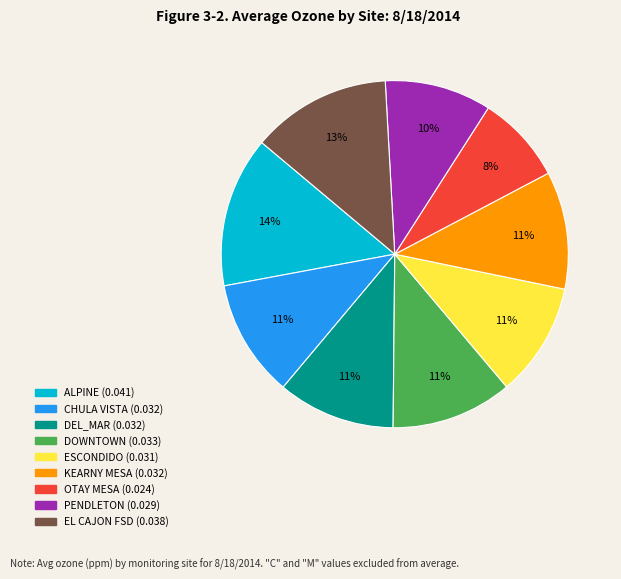

To the nearest percent, what is the difference between the largest and smallest slice percentages?

6%